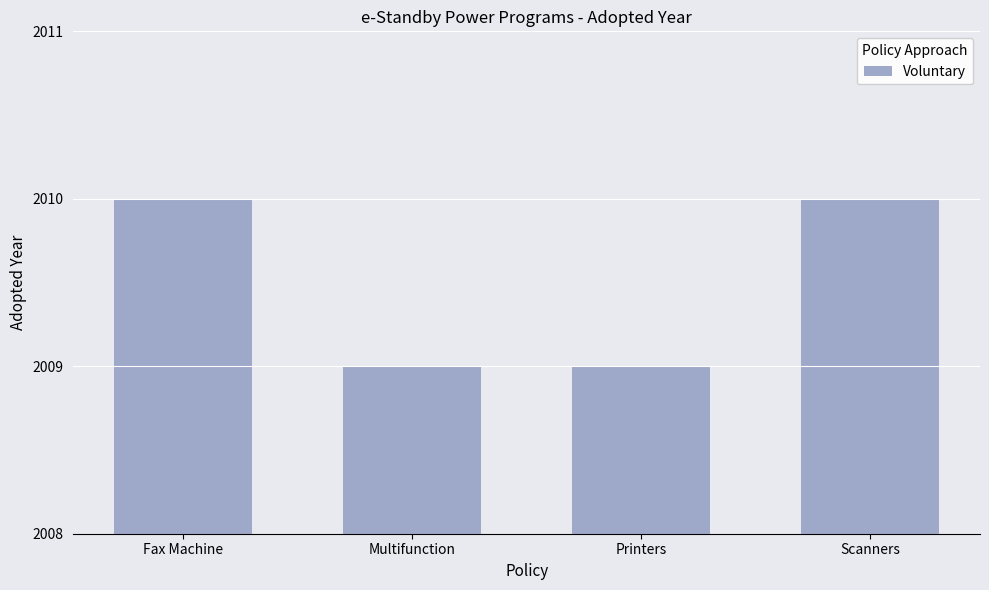

Approximately how many times larger is the value at Fax Machine compared to Multifunction?

1.0